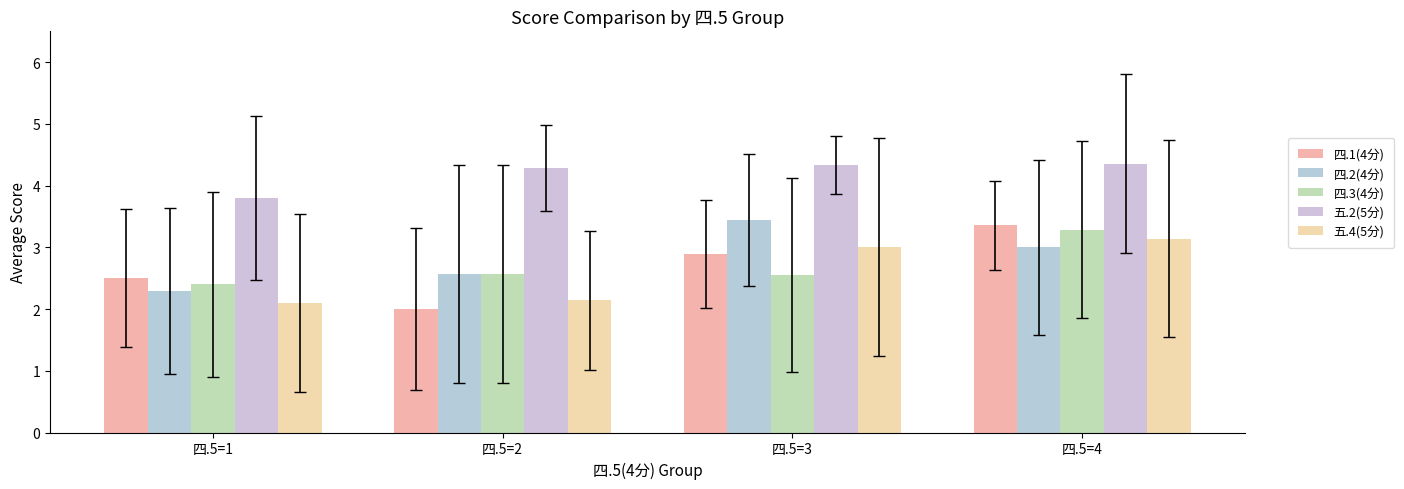

How many bars are there in each group?

5